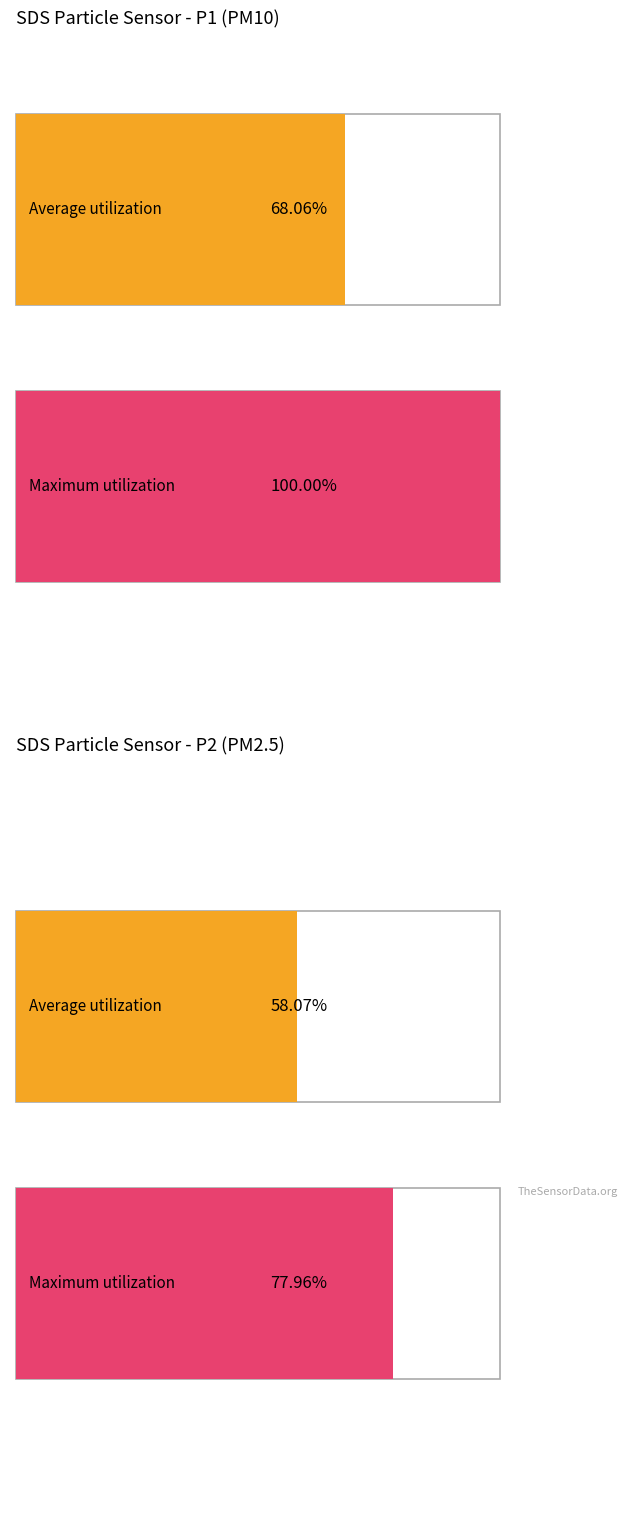

What are all the series names shown in the legend?

Average utilization, Maximum utilization